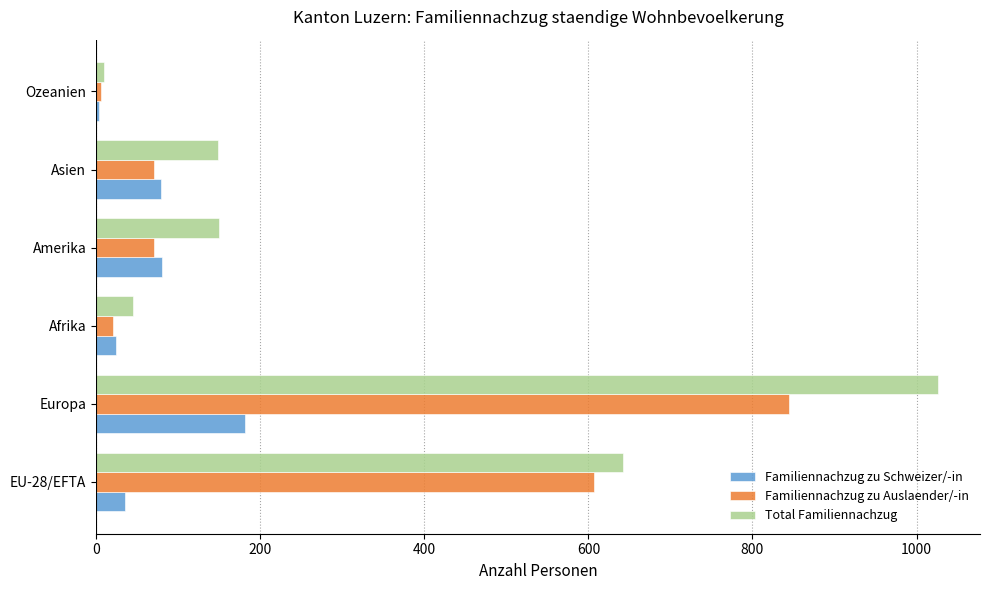

List the series in order of their peak value, highest first.

Total Familiennachzug, Familiennachzug zu Auslaender/-in, Familiennachzug zu Schweizer/-in